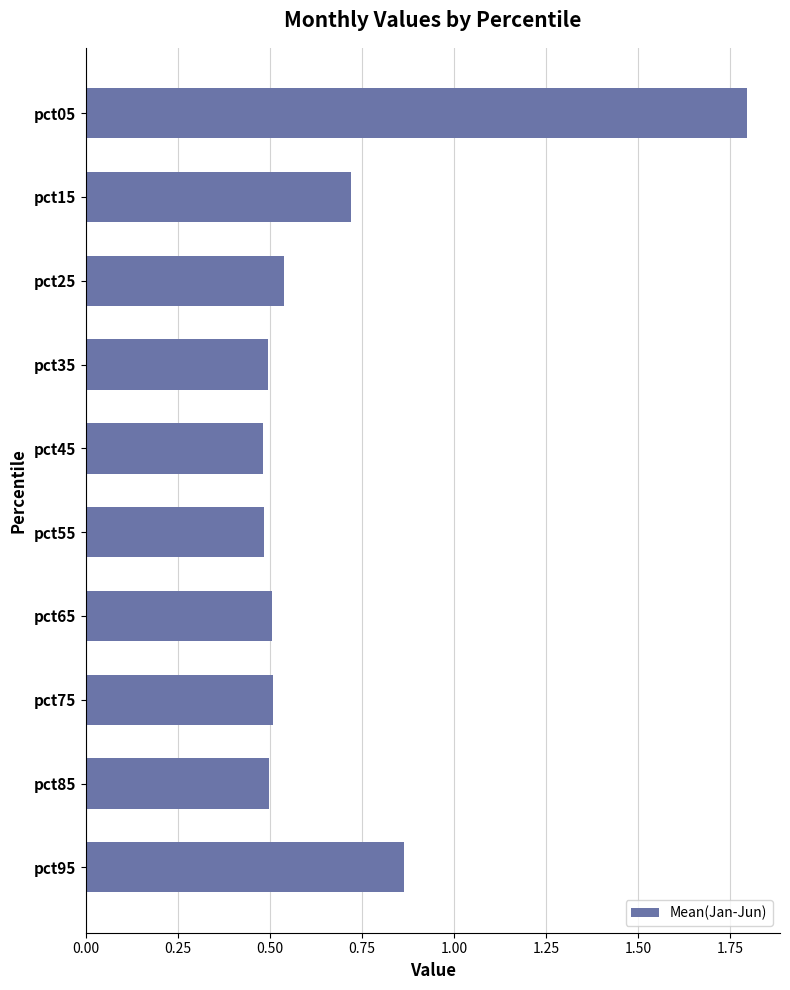

What is the maximum value shown in the chart?

1.8